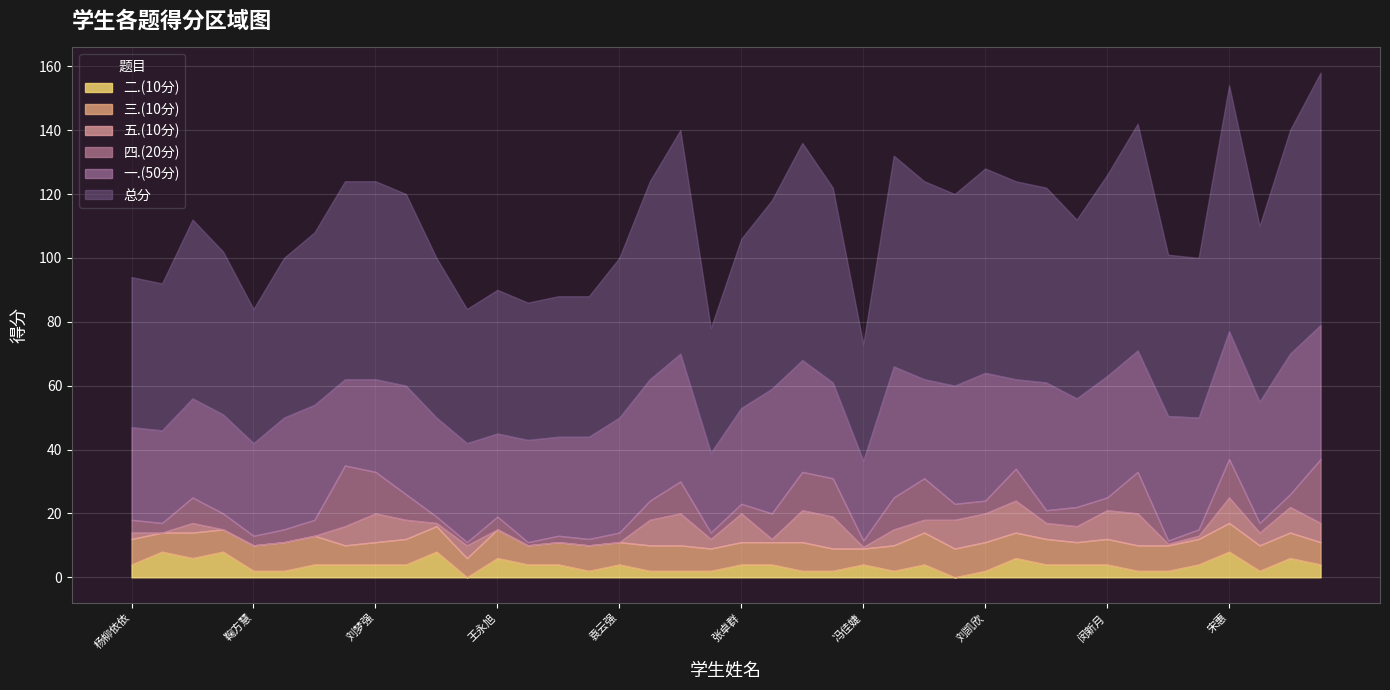

What is the total value across all series at 孟祥虎?

120.0